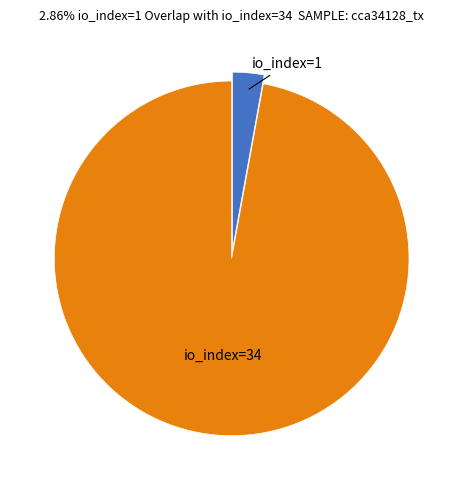

Is there any slice that represents more than half of the pie?

Yes